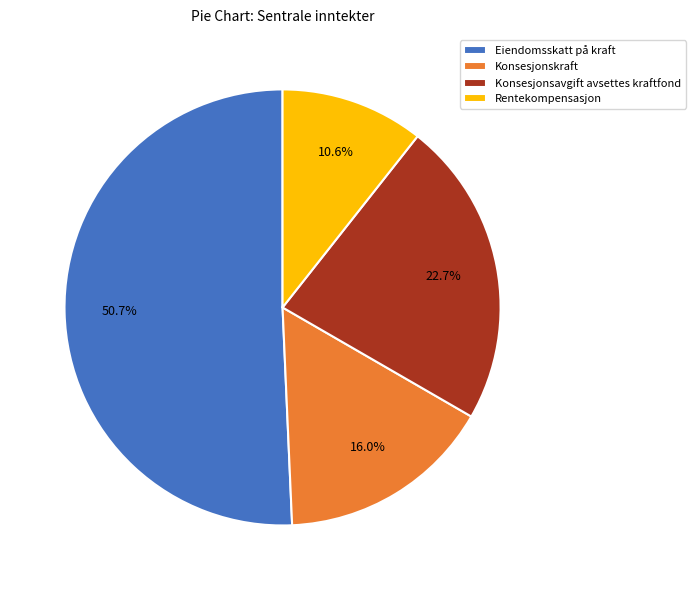

Does Eiendomsskatt på kraft account for over 50% of the chart?

Yes